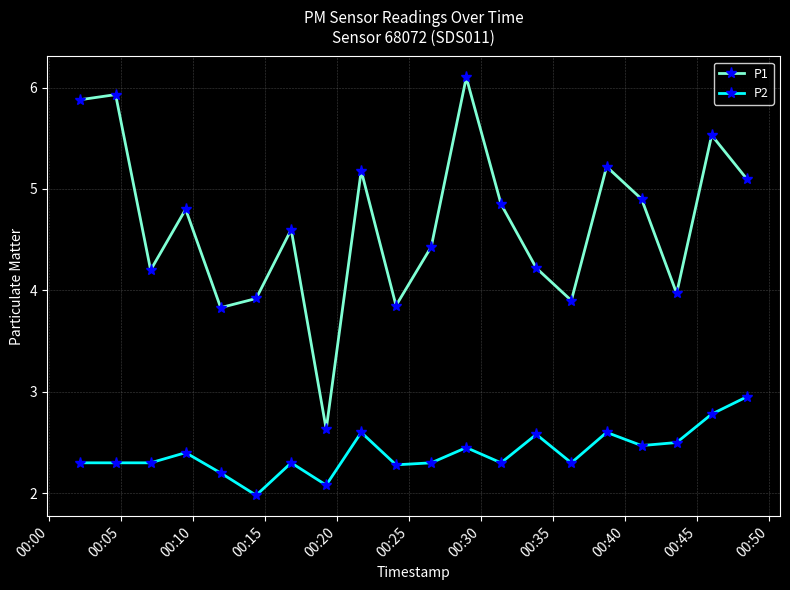

List the series in order of their peak value, lowest first.

P2, P1